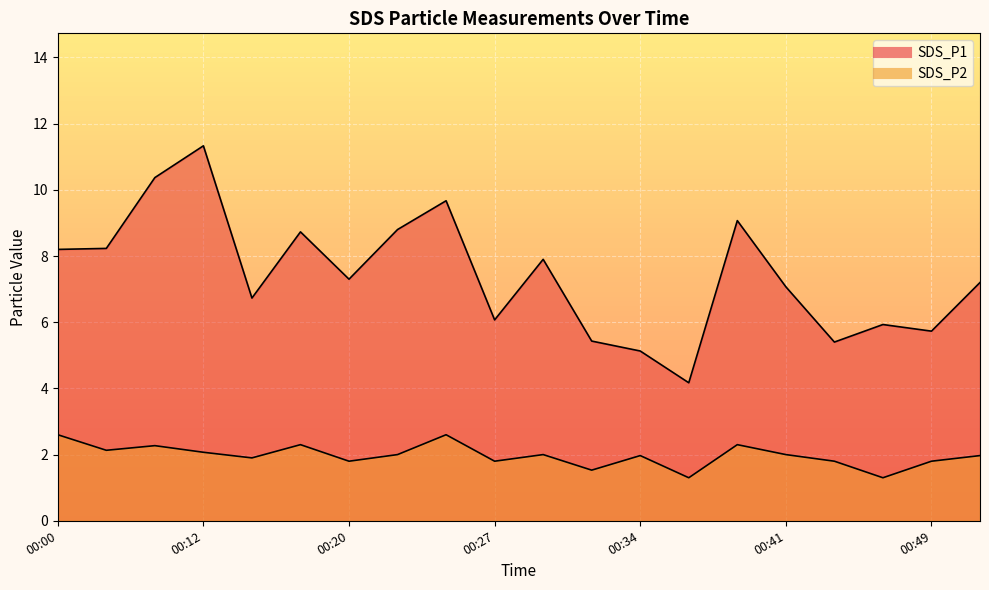

What are all the series names shown in the legend?

SDS_P1, SDS_P2